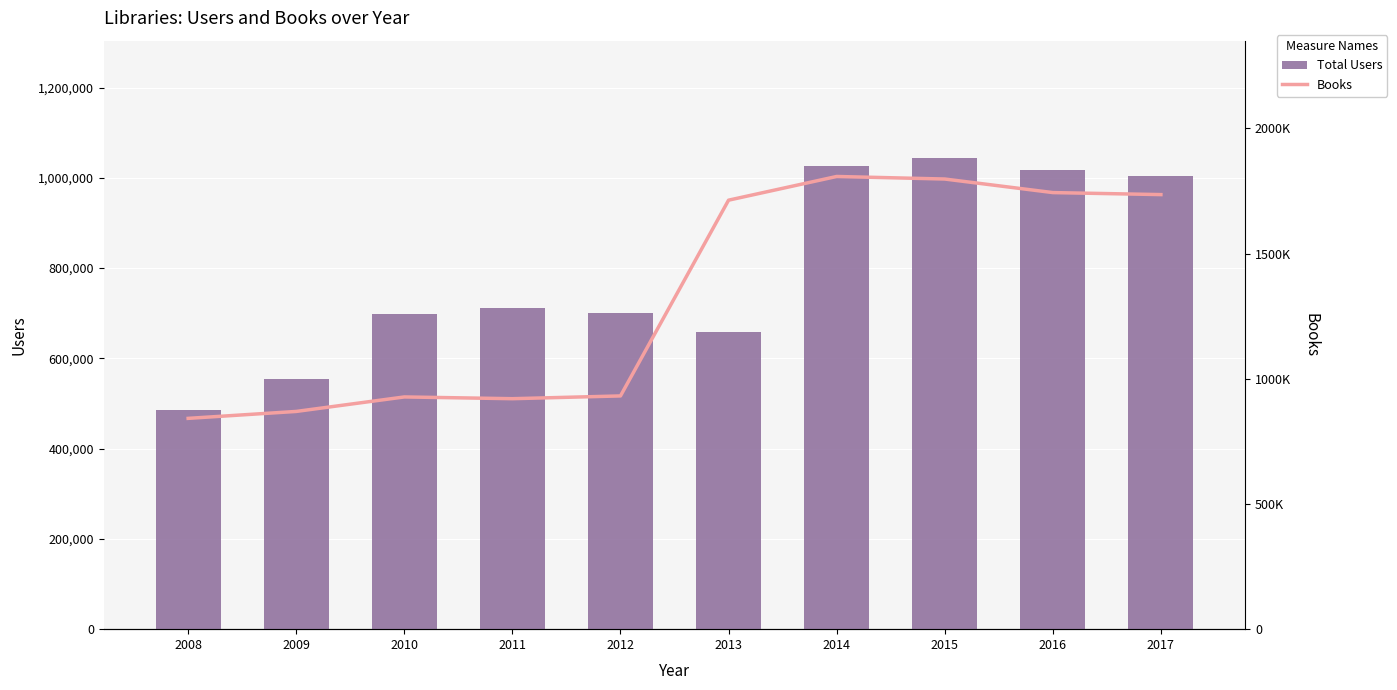

List the series in order of their peak value, lowest first.

Total Users, Books